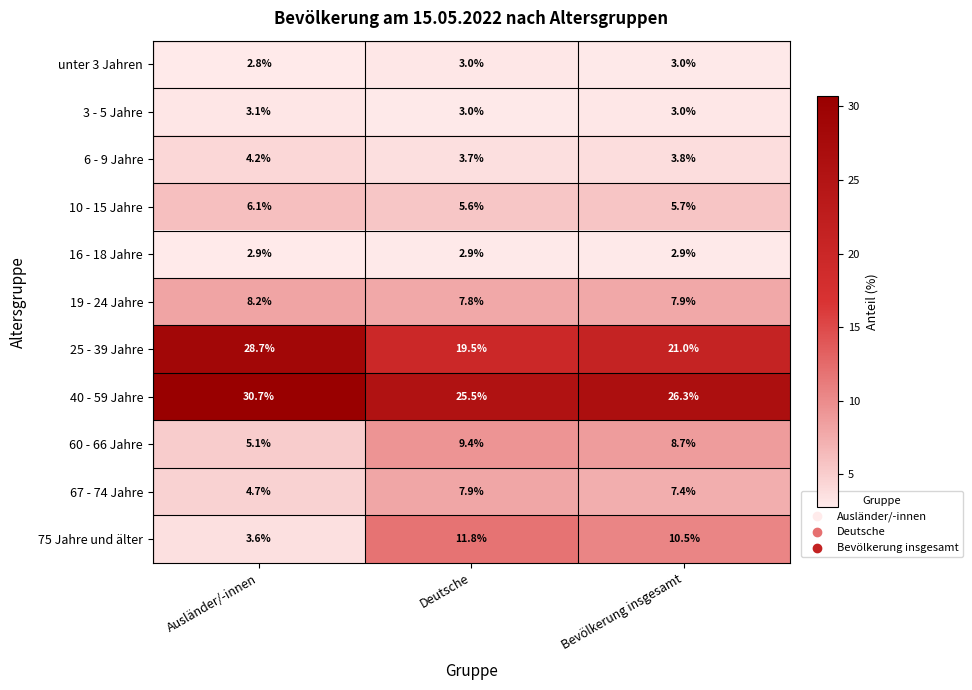

The value of 10 - 15 Jahre at Deutsche is 8.3. True or false?

False